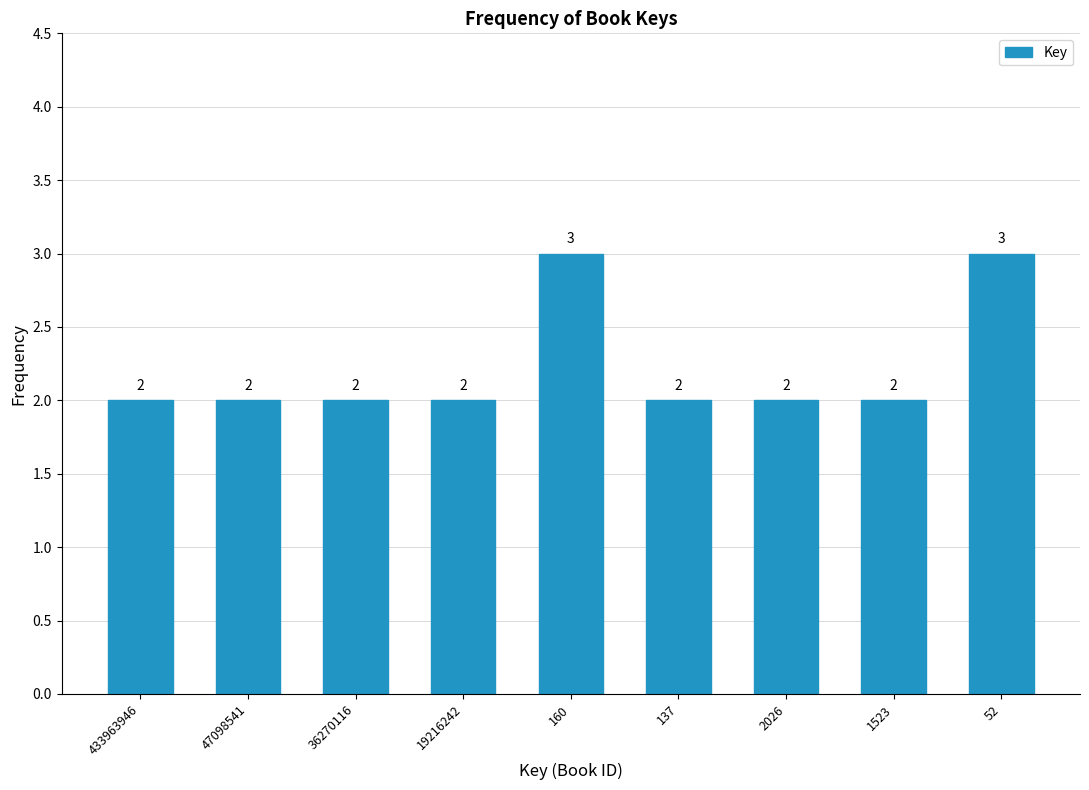

Reading left to right, list all the values displayed in this chart.

2	2	2	2	3	2	2	2	3